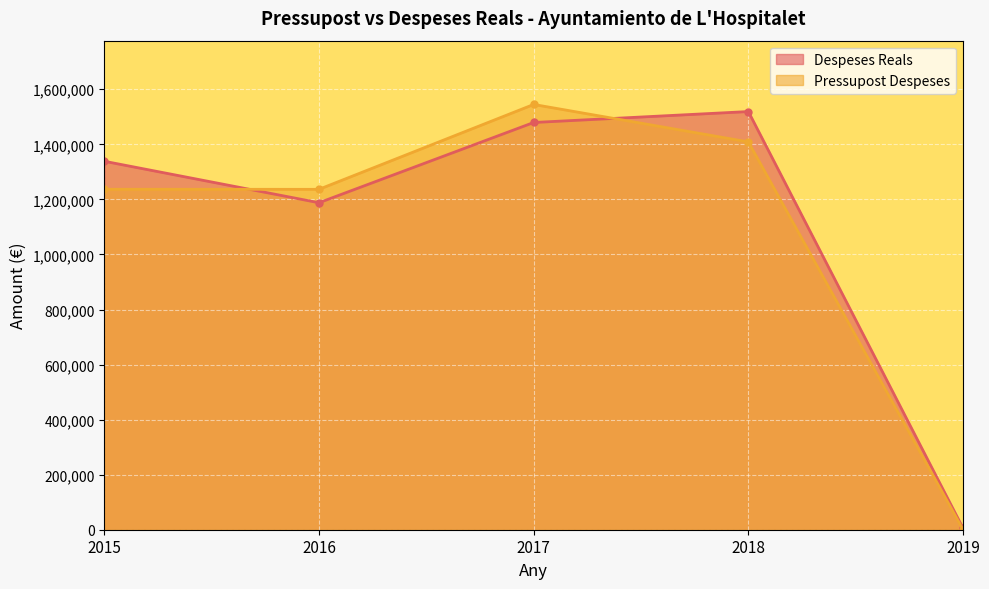

Reading left to right, list all the values displayed in this chart.

Despeses Reals: 1338577.5	1187865.9	1479390.6	1519098.0	5306.0
Pressupost Despeses: 1236786.6	1236558.1	1544891.9	1408843.4	0.0